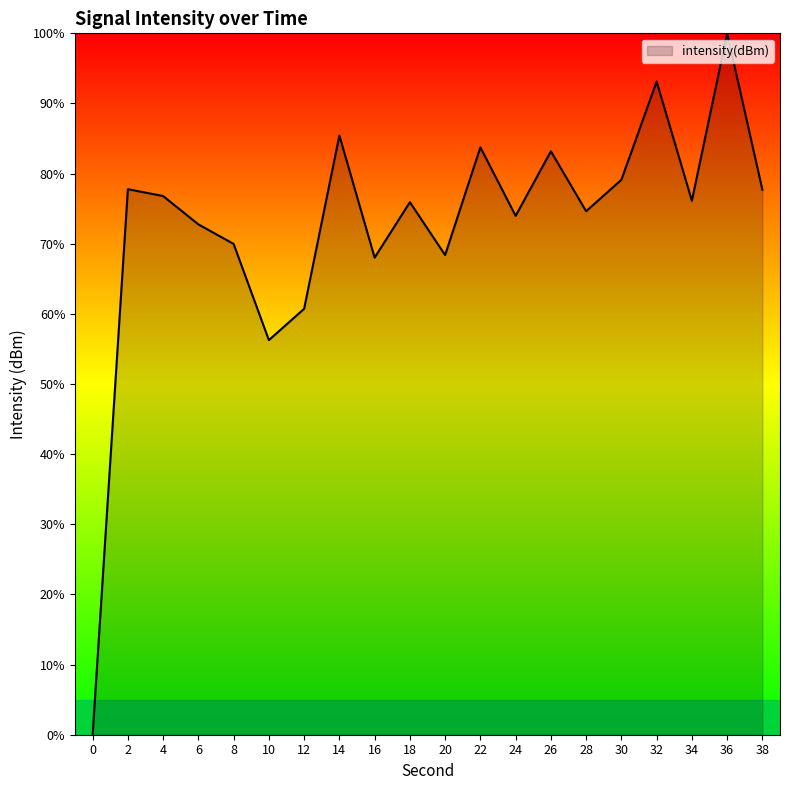

What is the change in value from 22 to 36?

+16.2